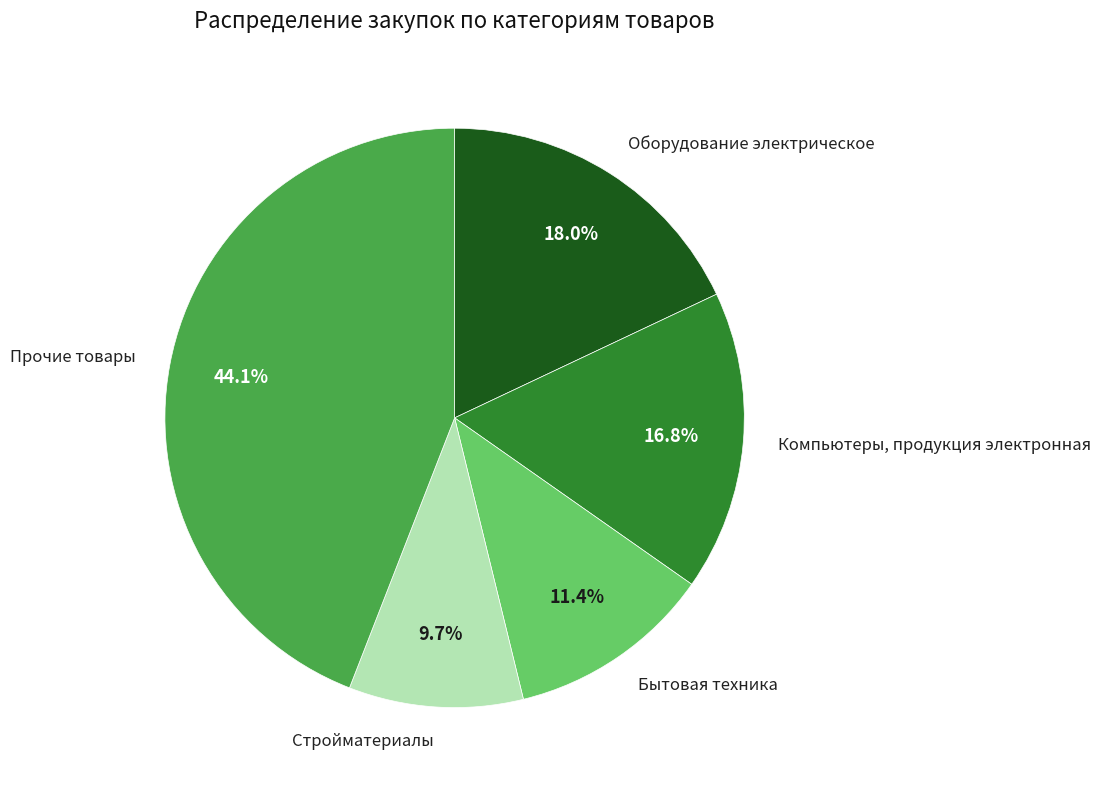

The Оборудование электрическое slice represents 25% of the pie. True or false?

False